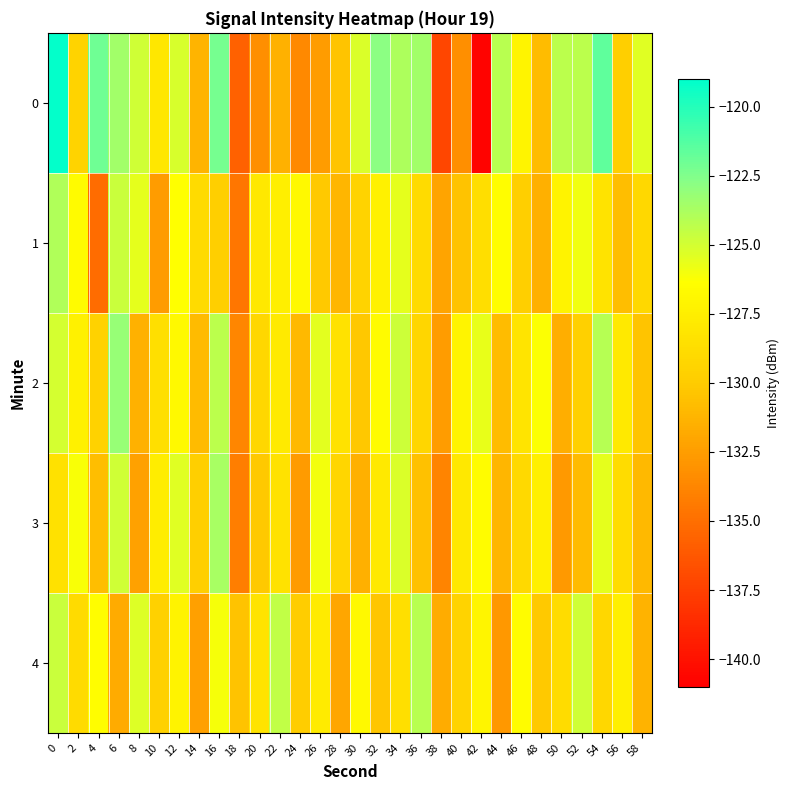

Reading left to right, transcribe all the data shown in this chart.

0: 0=-119.1	2=-129.5	4=-122.0	6=-123.6	8=-124.9	10=-128.1	12=-125.1	14=-131.2	16=-122.2	18=-135.7	20=-133.2	22=-131.4	24=-133.6	26=-132.5	28=-130.4	30=-125.2	32=-122.8	34=-123.8	36=-123.5	38=-137.2	40=-133.3	42=-140.8	44=-124.2	46=-127.1	48=-130.8	50=-124.3	52=-124.3	54=-121.7	56=-129.8	58=-125.4
1: 0=-124.0	2=-126.6	4=-135.1	6=-124.7	8=-125.6	10=-132.5	12=-126.4	14=-128.9	16=-129.8	18=-134.6	20=-128.0	22=-127.5	24=-126.8	26=-130.1	28=-131.2	30=-129.4	32=-127.3	34=-125.6	36=-128.9	38=-132.1	40=-130.5	42=-128.7	44=-126.4	46=-129.8	48=-131.5	50=-127.2	52=-125.9	54=-128.3	56=-130.7	58=-129.1
2: 0=-125.1	2=-127.3	4=-129.5	6=-123.2	8=-131.4	10=-128.6	12=-126.8	14=-130.9	16=-124.3	18=-133.7	20=-129.2	22=-127.8	24=-131.0	26=-125.5	28=-128.4	30=-130.2	32=-126.6	34=-124.8	36=-129.3	38=-132.5	40=-127.1	42=-125.7	44=-130.8	46=-128.2	48=-126.3	50=-131.6	52=-129.7	54=-124.1	56=-127.9	58=-130.4
3: 0=-128.5	2=-126.2	4=-130.7	6=-124.9	8=-132.3	10=-127.6	12=-125.4	14=-129.8	16=-123.7	18=-134.2	20=-130.1	22=-128.4	24=-132.6	26=-126.0	28=-129.3	30=-131.5	32=-127.9	34=-125.2	36=-130.6	38=-133.8	40=-128.0	42=-126.5	44=-131.2	46=-129.0	48=-127.4	50=-132.7	52=-130.9	54=-125.6	56=-128.8	58=-131.0
4: 0=-124.7	2=-128.9	4=-126.4	6=-131.8	8=-125.3	10=-129.6	12=-127.2	14=-132.4	16=-126.1	18=-130.5	20=-128.3	22=-124.5	24=-129.9	26=-127.7	28=-132.0	30=-126.8	32=-130.3	34=-128.6	36=-124.2	38=-131.7	40=-129.4	42=-127.0	44=-132.8	46=-126.5	48=-130.1	50=-128.8	52=-124.9	54=-129.2	56=-127.5	58=-131.3